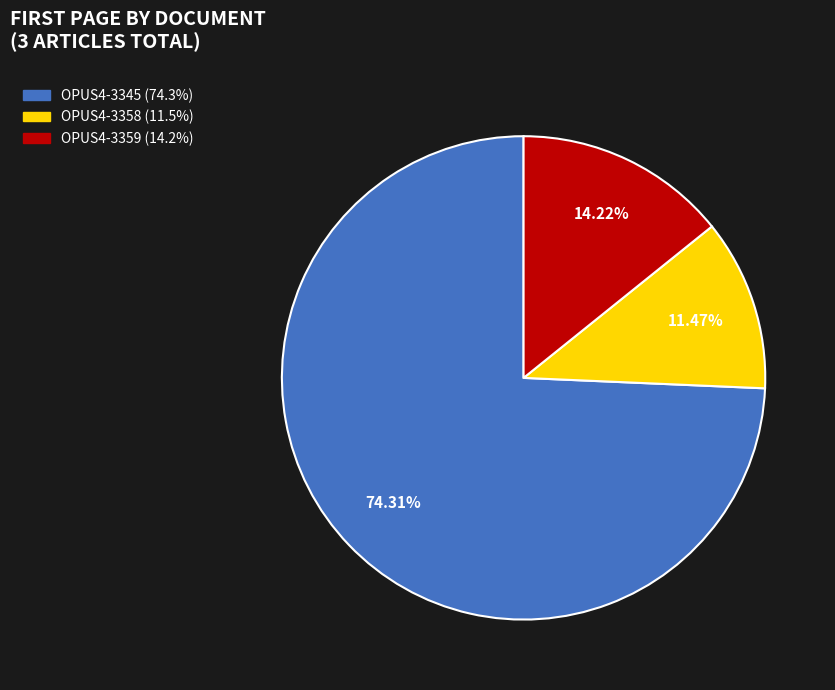

To the nearest percent, what is the difference between the OPUS4-3359 and OPUS4-3358 slice percentages?

3%